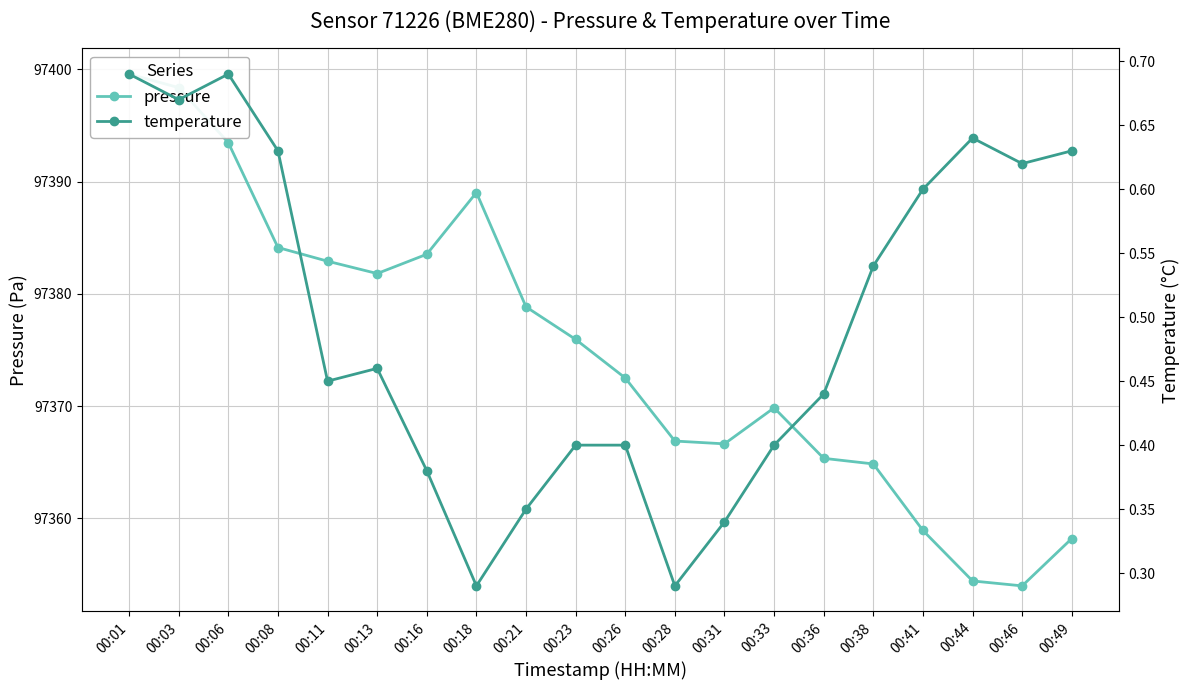

How many data points in pressure are less than 97375?

10